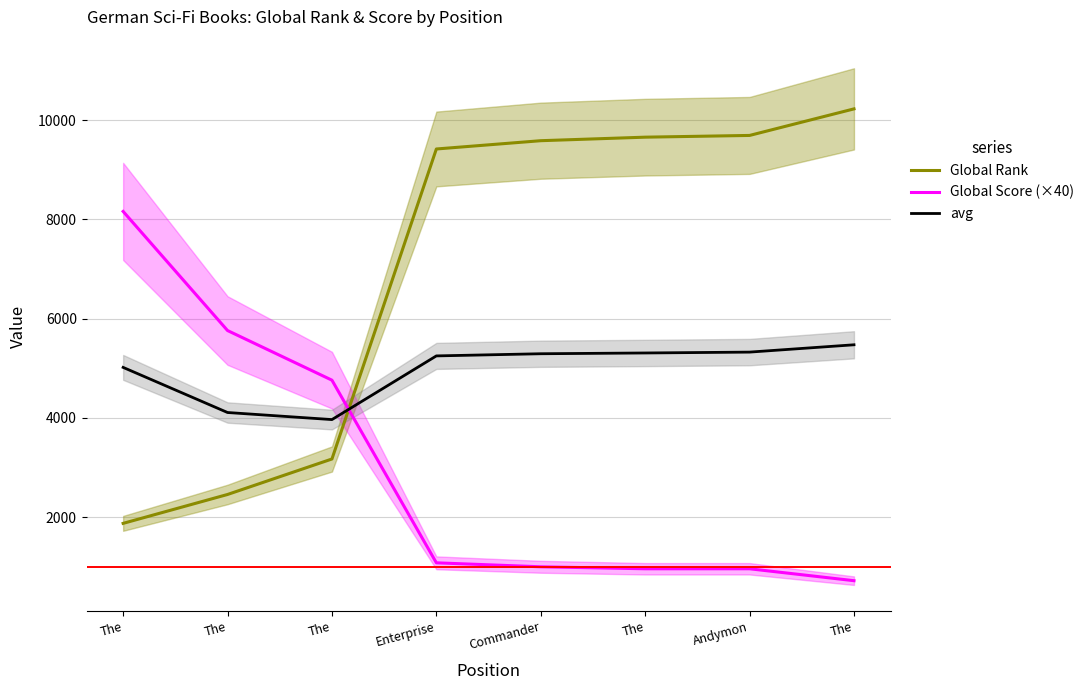

List the series in order of their overall mean, lowest first.

Global Score (×40), avg, Global Rank